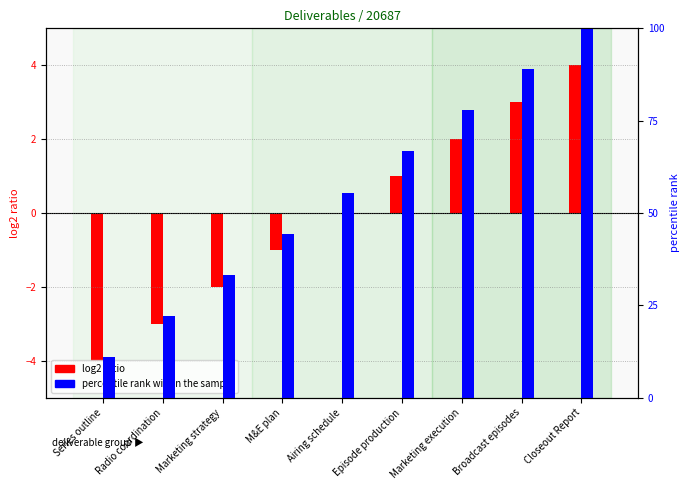

True or false: log2 ratio has a value of 1.0 at Episode production.

True